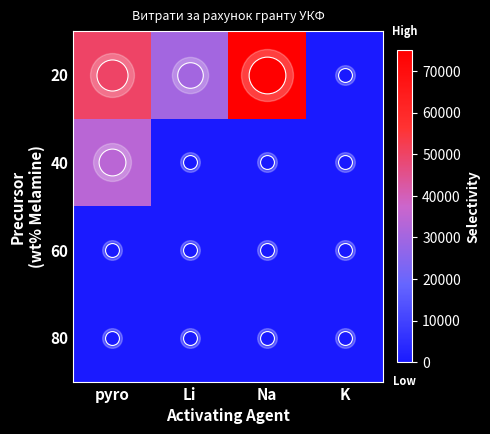

List the series in order of their peak value, highest first.

20, 40, 60, 80